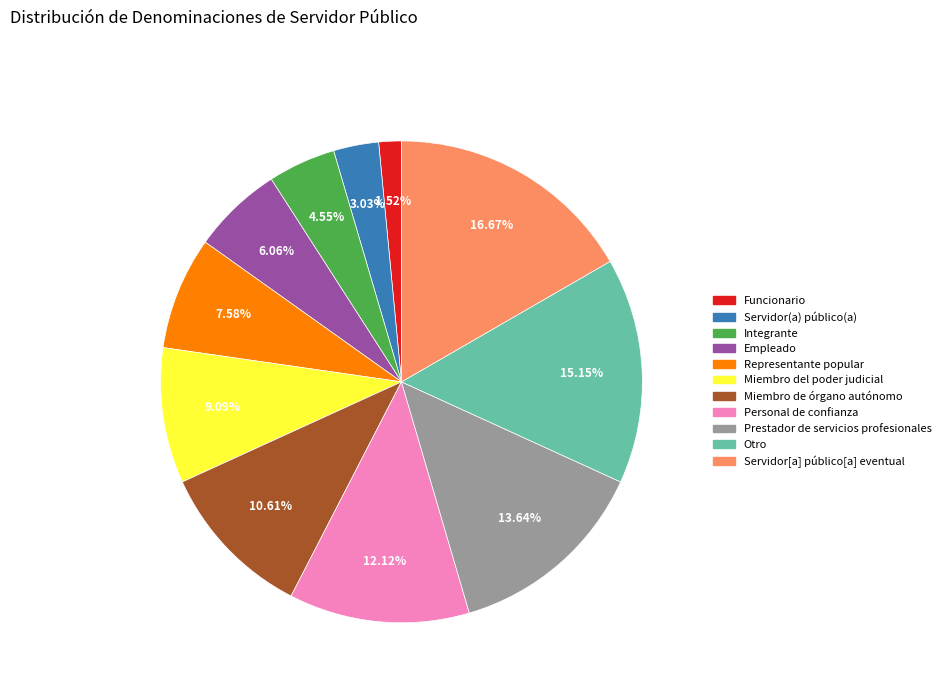

Between Funcionario and Miembro de órgano autónomo, which is larger?

Miembro de órgano autónomo